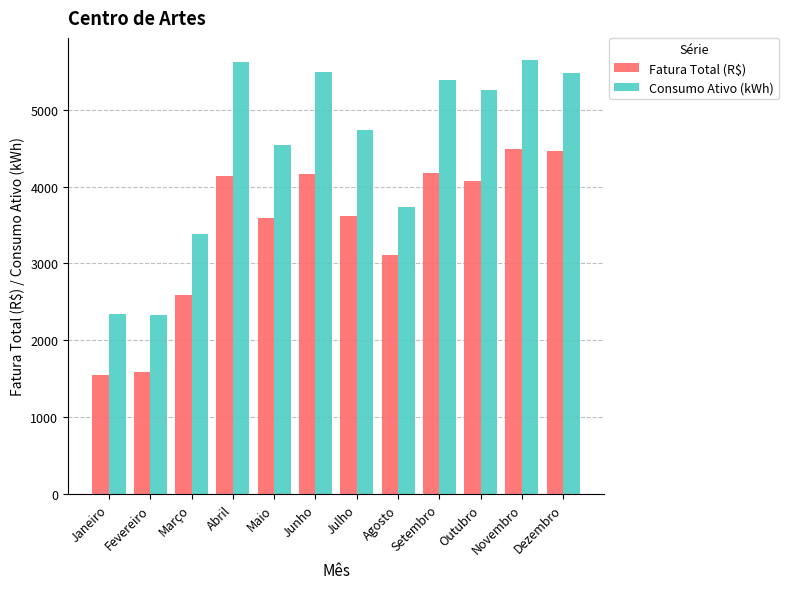

The Consumo Ativo (kWh) series shows 4732.0 at Julho. True or false?

True